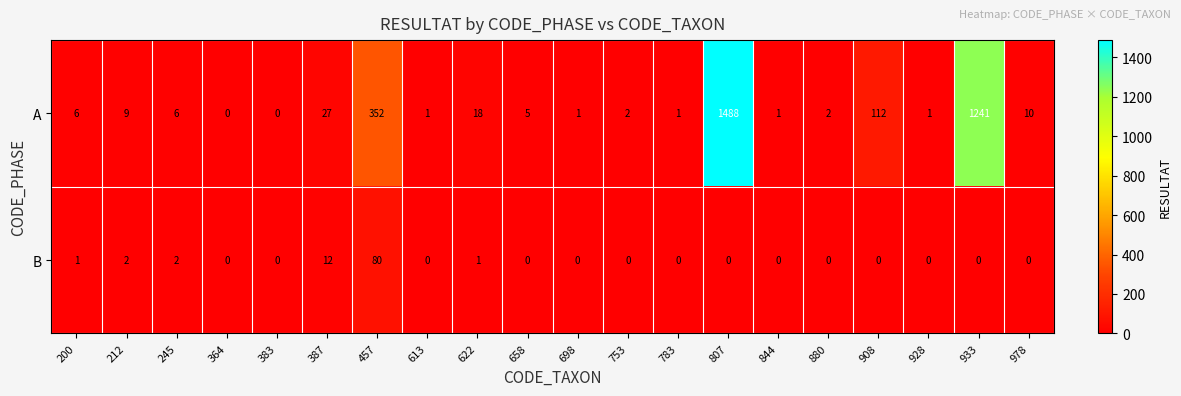

List the series in order of their overall mean, highest first.

A, B